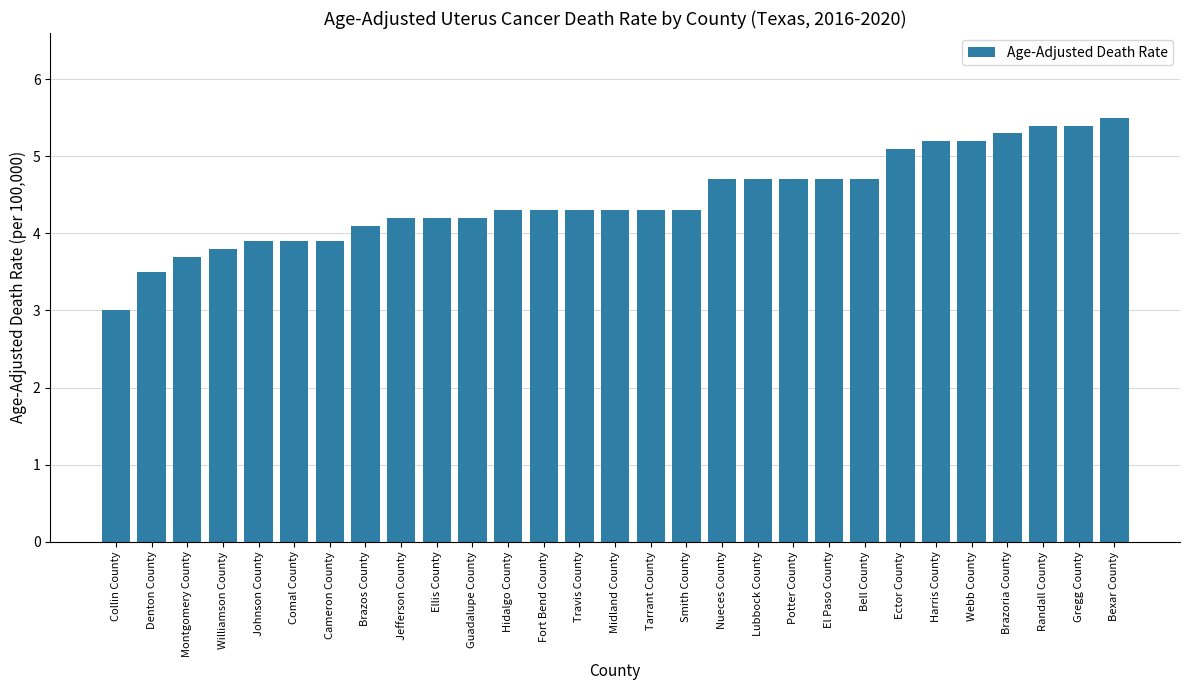

The chart shows a value of 3.0 at Collin County. True or false?

True